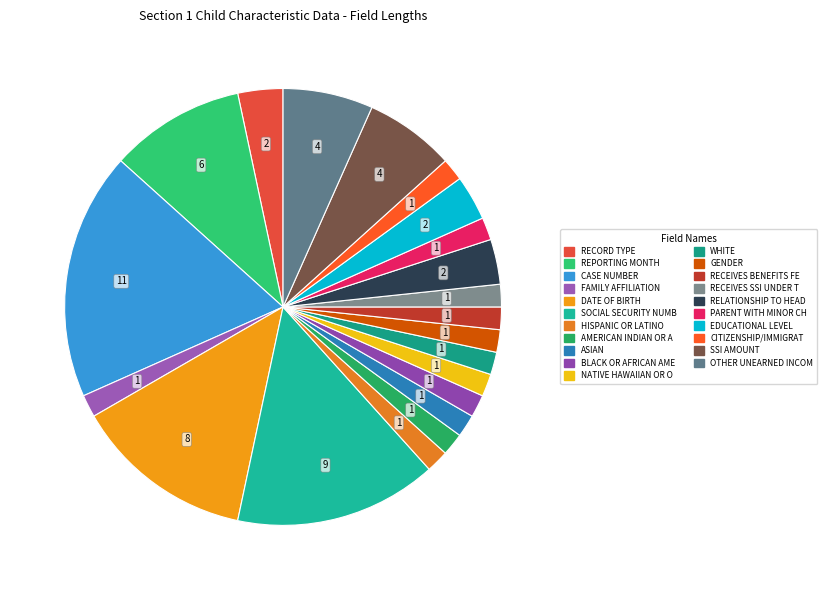

Count the number of slices in the pie.

21